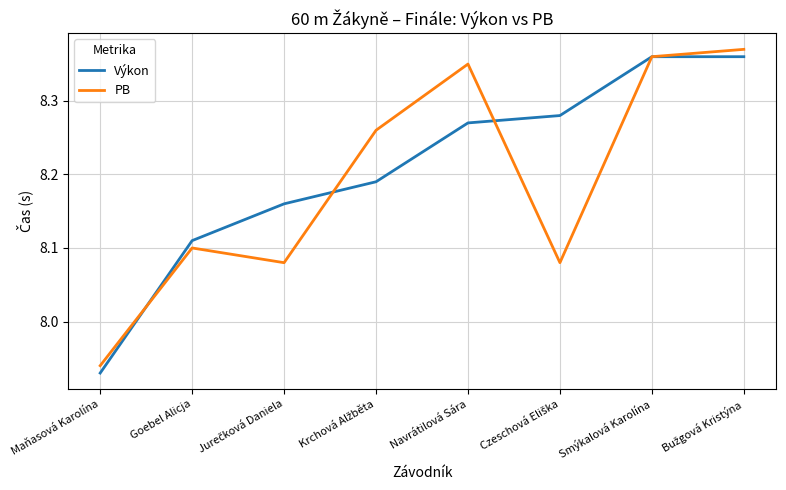

Count the number of categories in the chart.

8